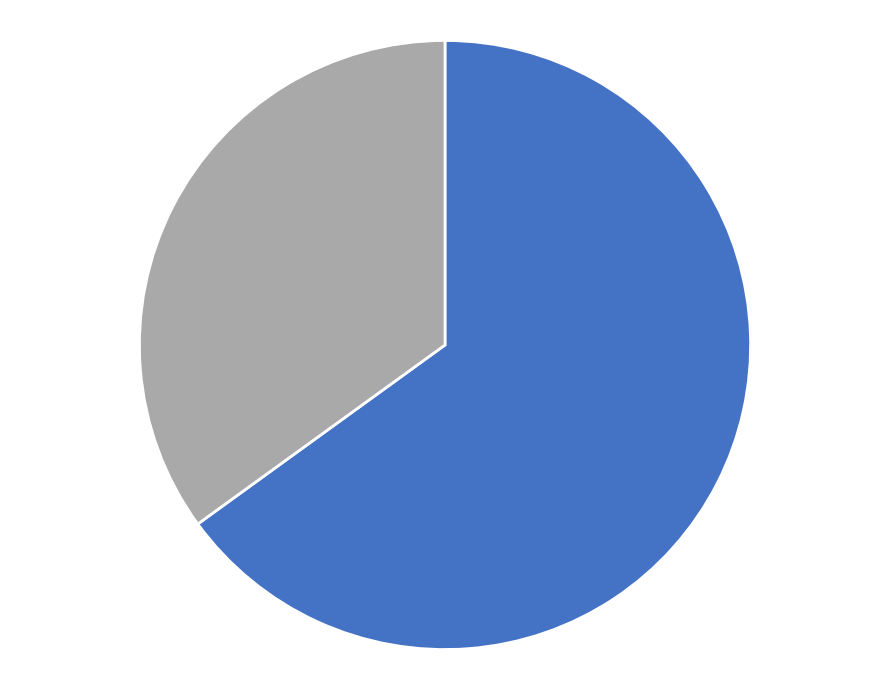

Is there a majority slice in this chart?

Yes